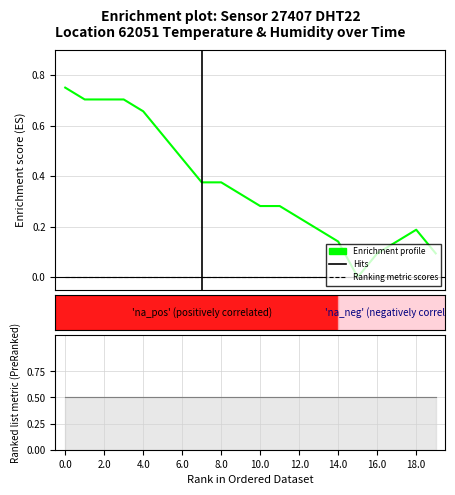

What is the maximum value shown in the chart?

0.8